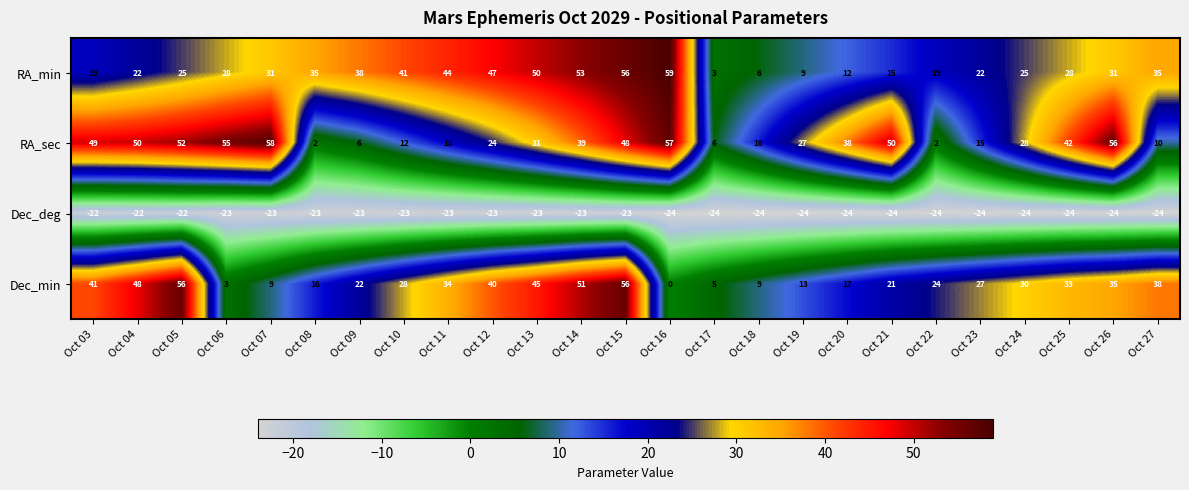

Read the Dec_min value at Oct 11.

34